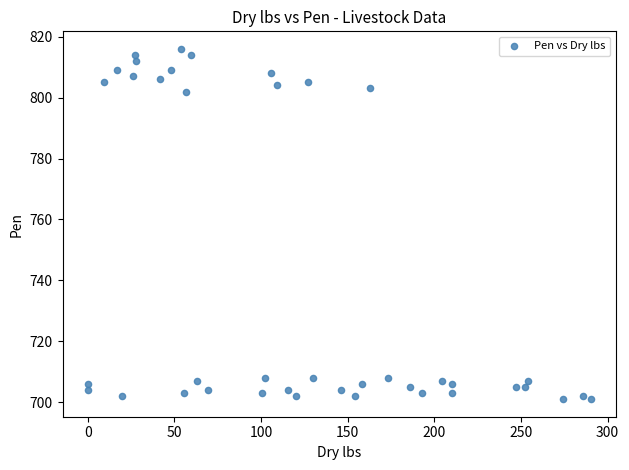

What is the range of Y values (max minus min)?

115